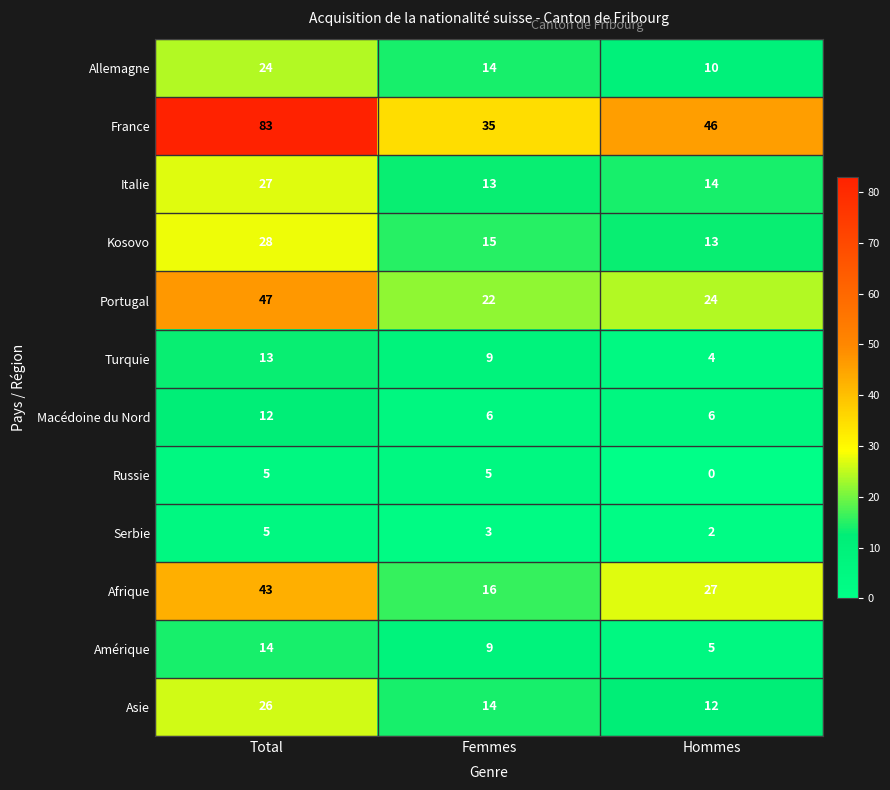

What is the difference between the highest and lowest values at Total?

78